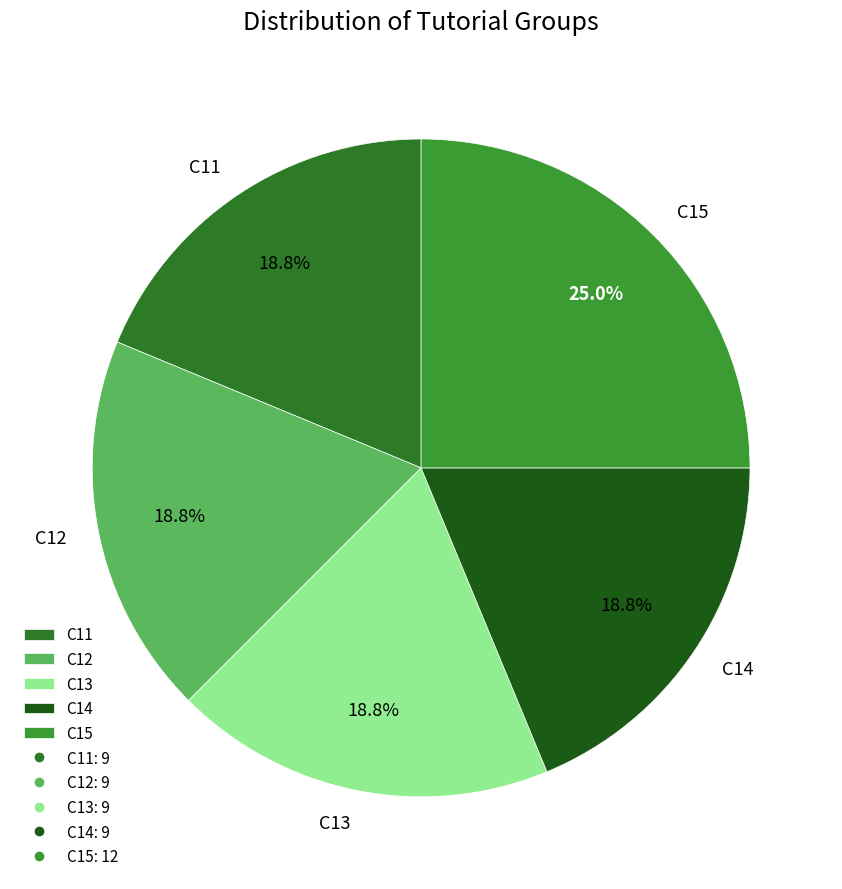

Combined, do C14 and C11 account for over 50%?

No